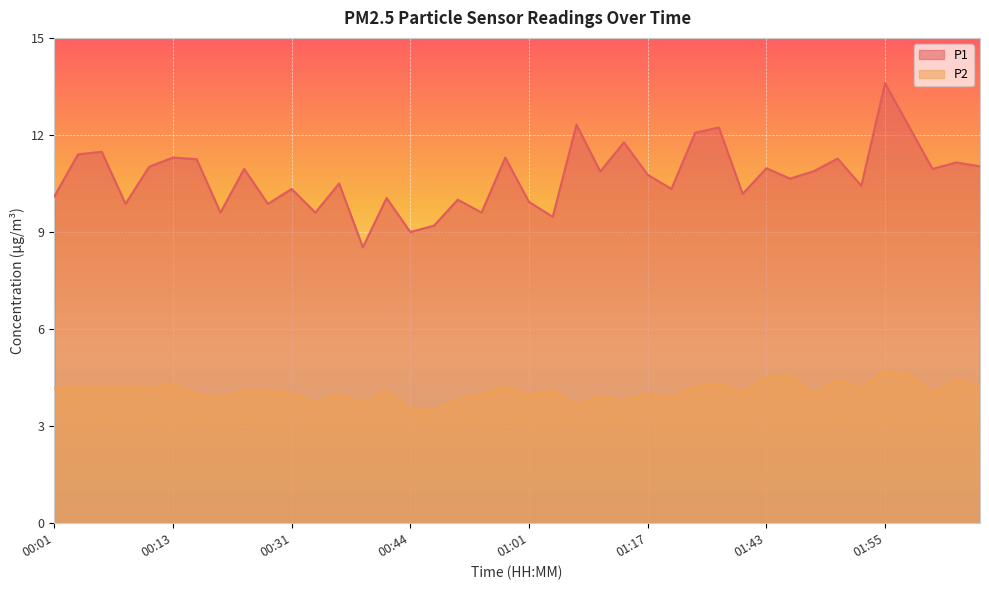

True or false: P1 has a value of 14.2 at 00:54.

False